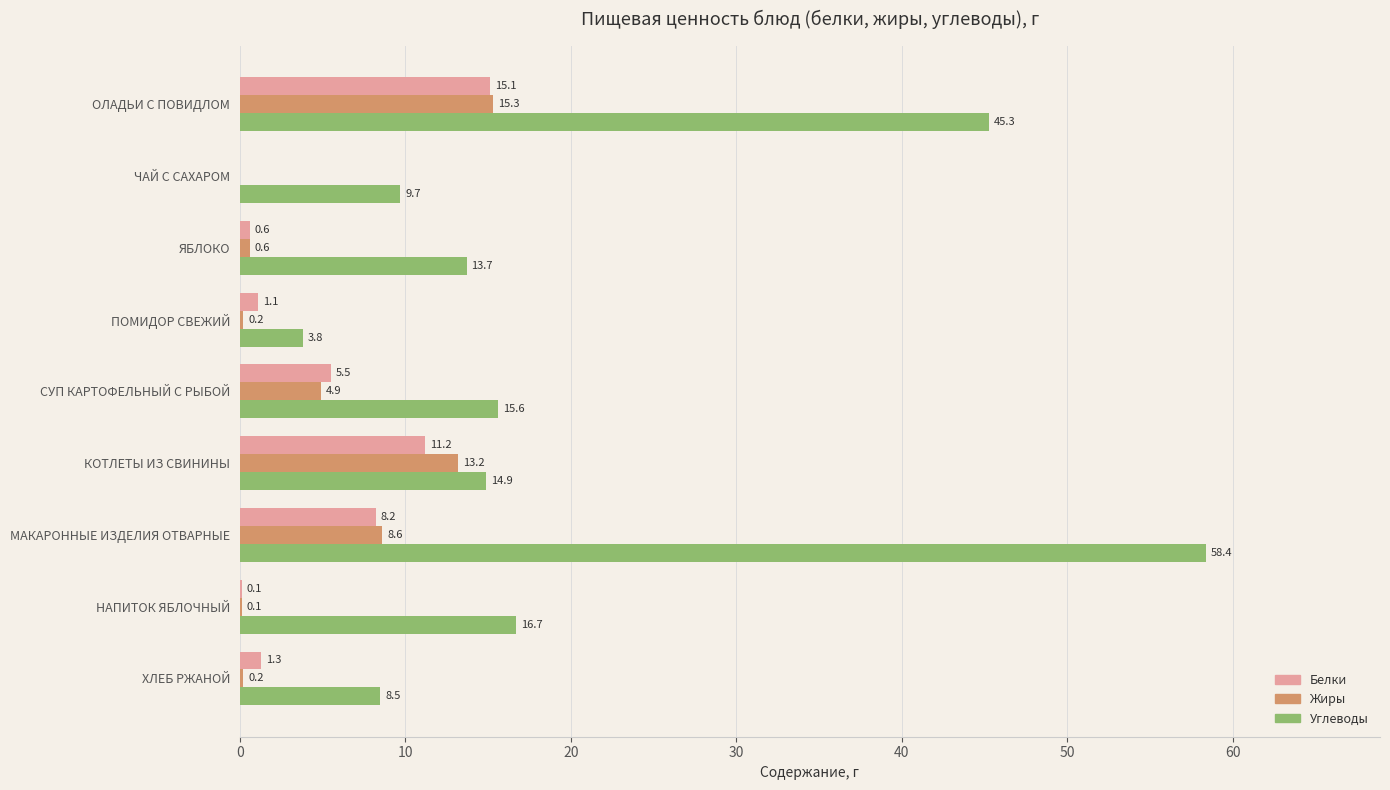

What is the sum of all Белки values?

43.1